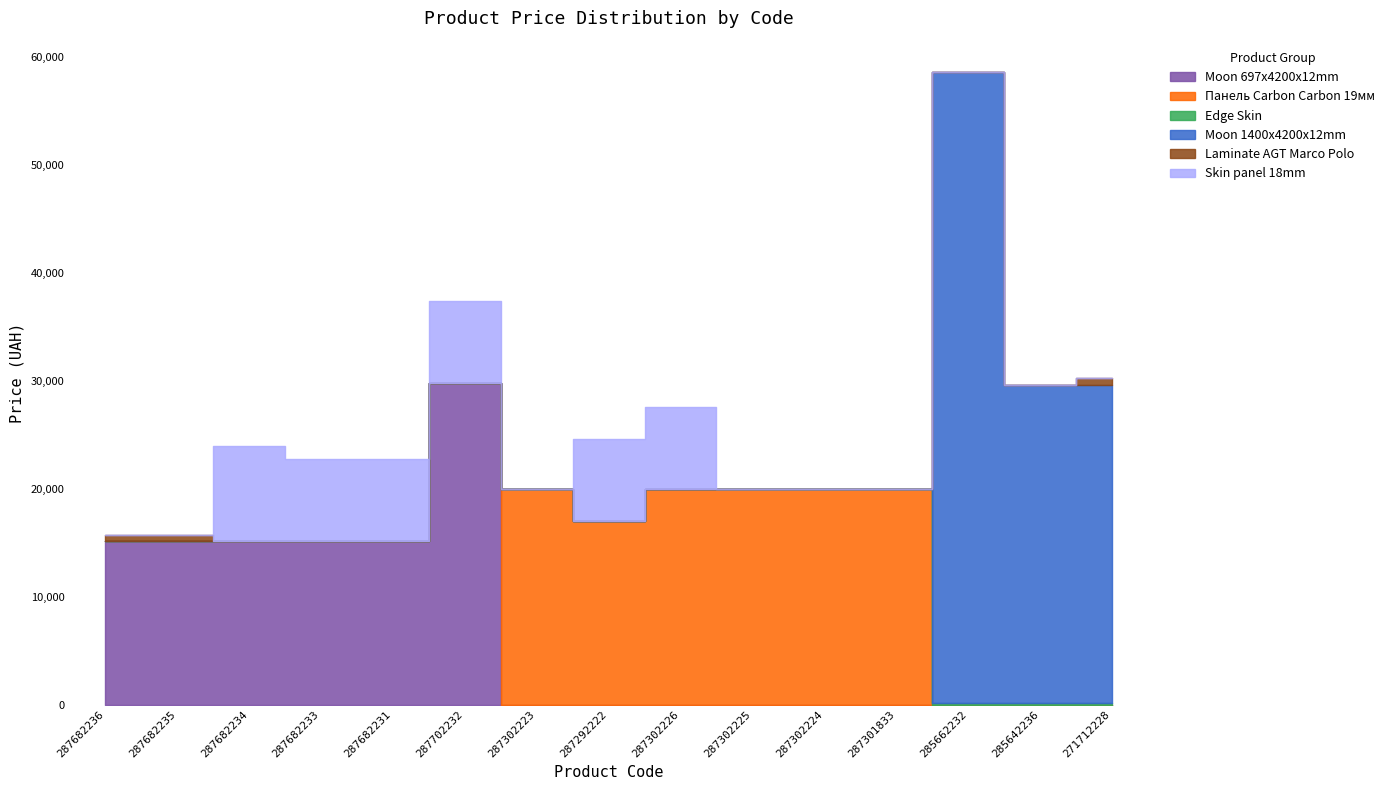

True or false: Edge Skin has a value of 0.0 at 287302225.

True